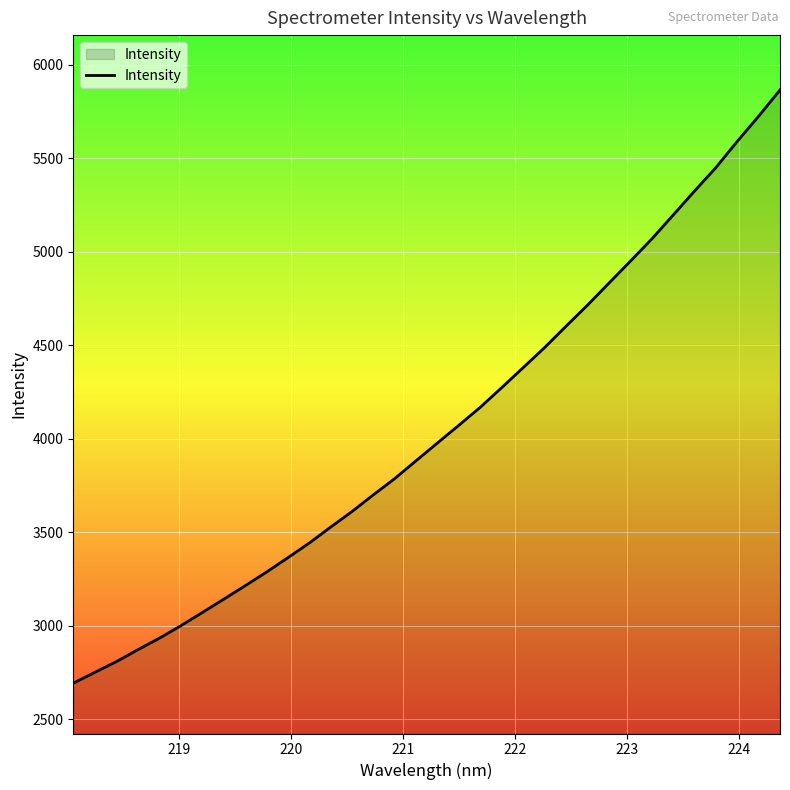

What is the smallest value displayed?

2691.9